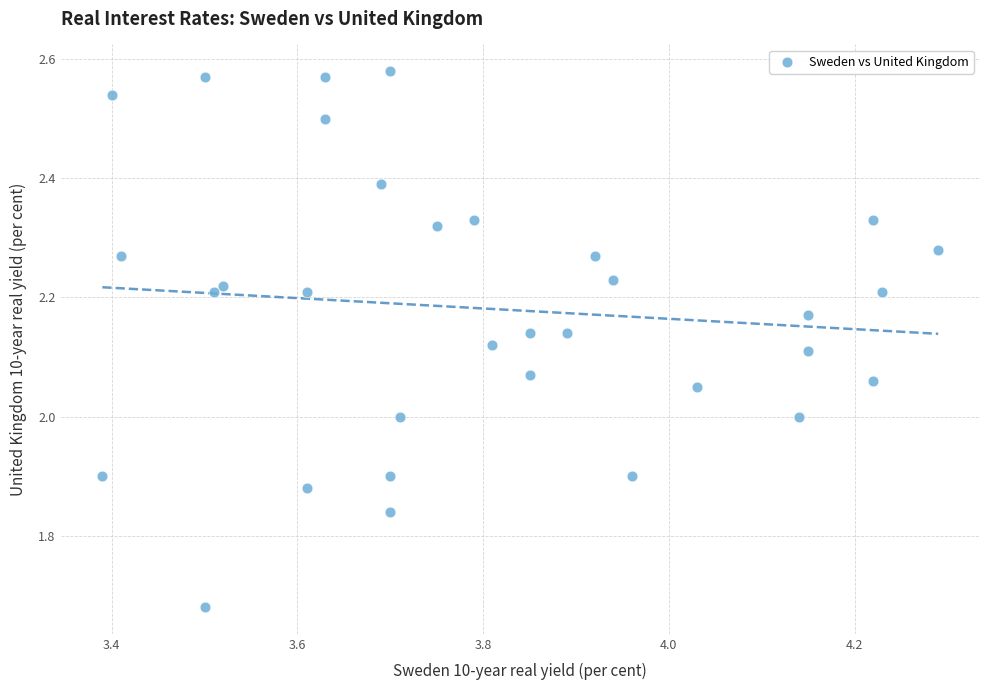

What is the range of X values (max minus min)?

0.9